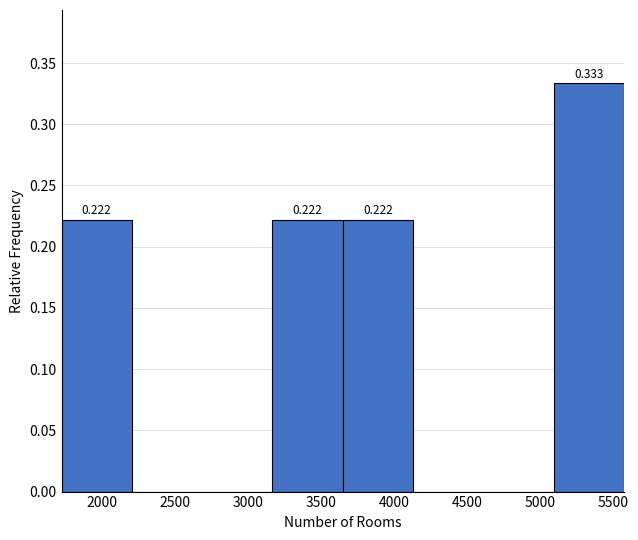

Over which range of the x-axis is the bar tallest?

5100 to 5550